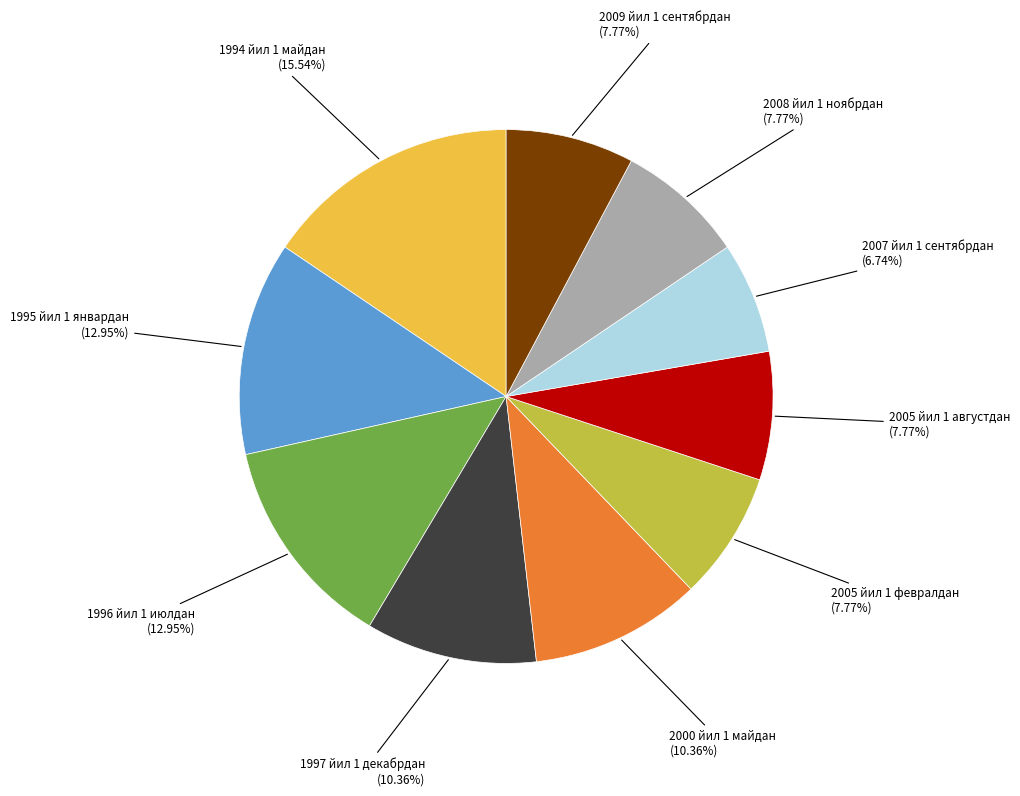

Combined, do 2009 йил 1 сентябрдан and 2008 йил 1 ноябрдан account for over 50%?

No